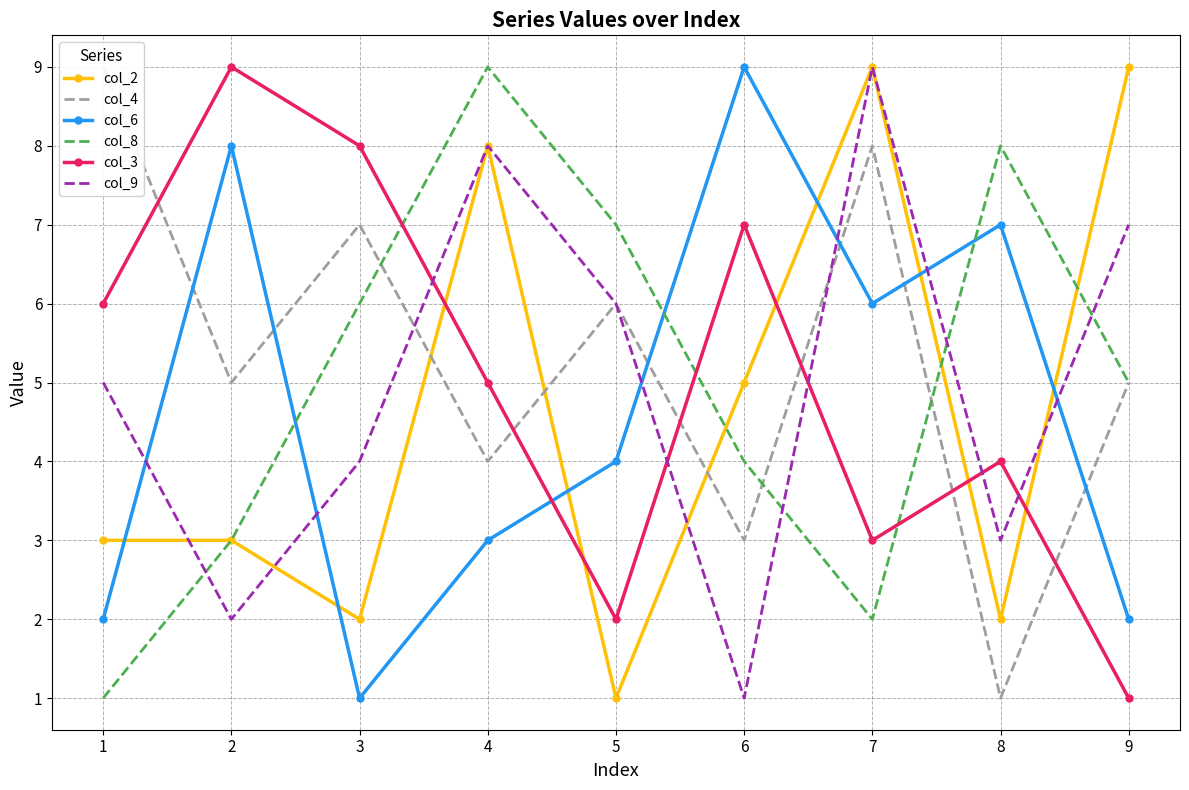

At which label is col_9 closest to 5?

1